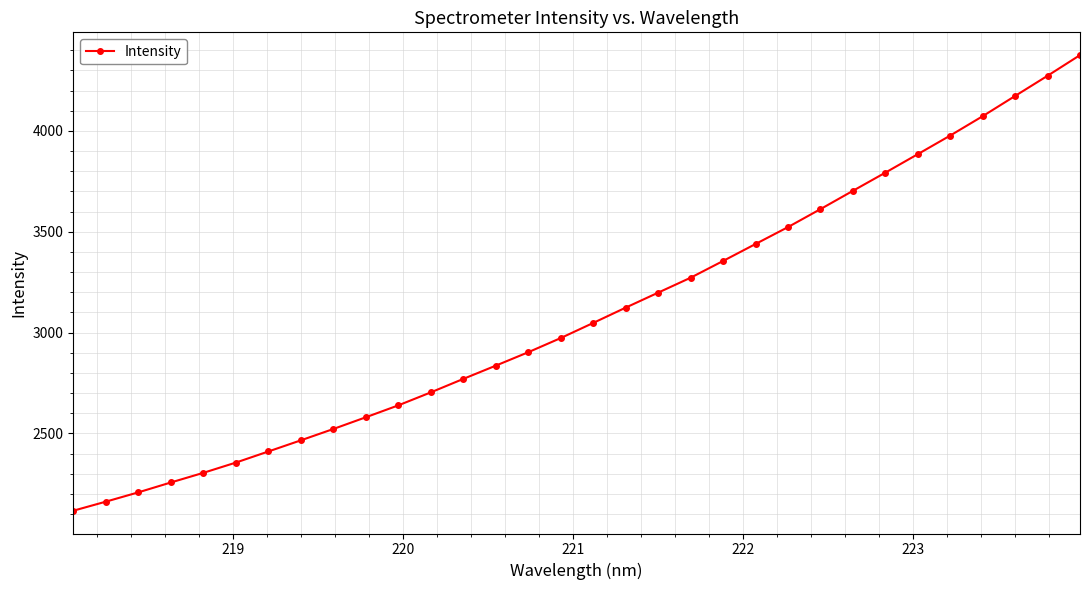

What is the minimum value shown in the chart?

2116.7